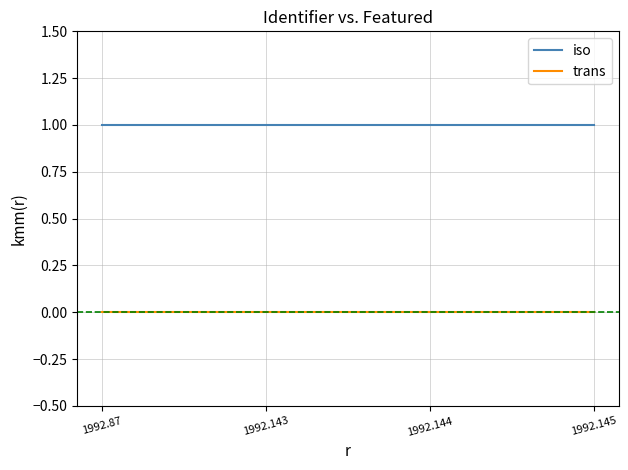

True or false: iso has a value of 1 at 1992.144.

True